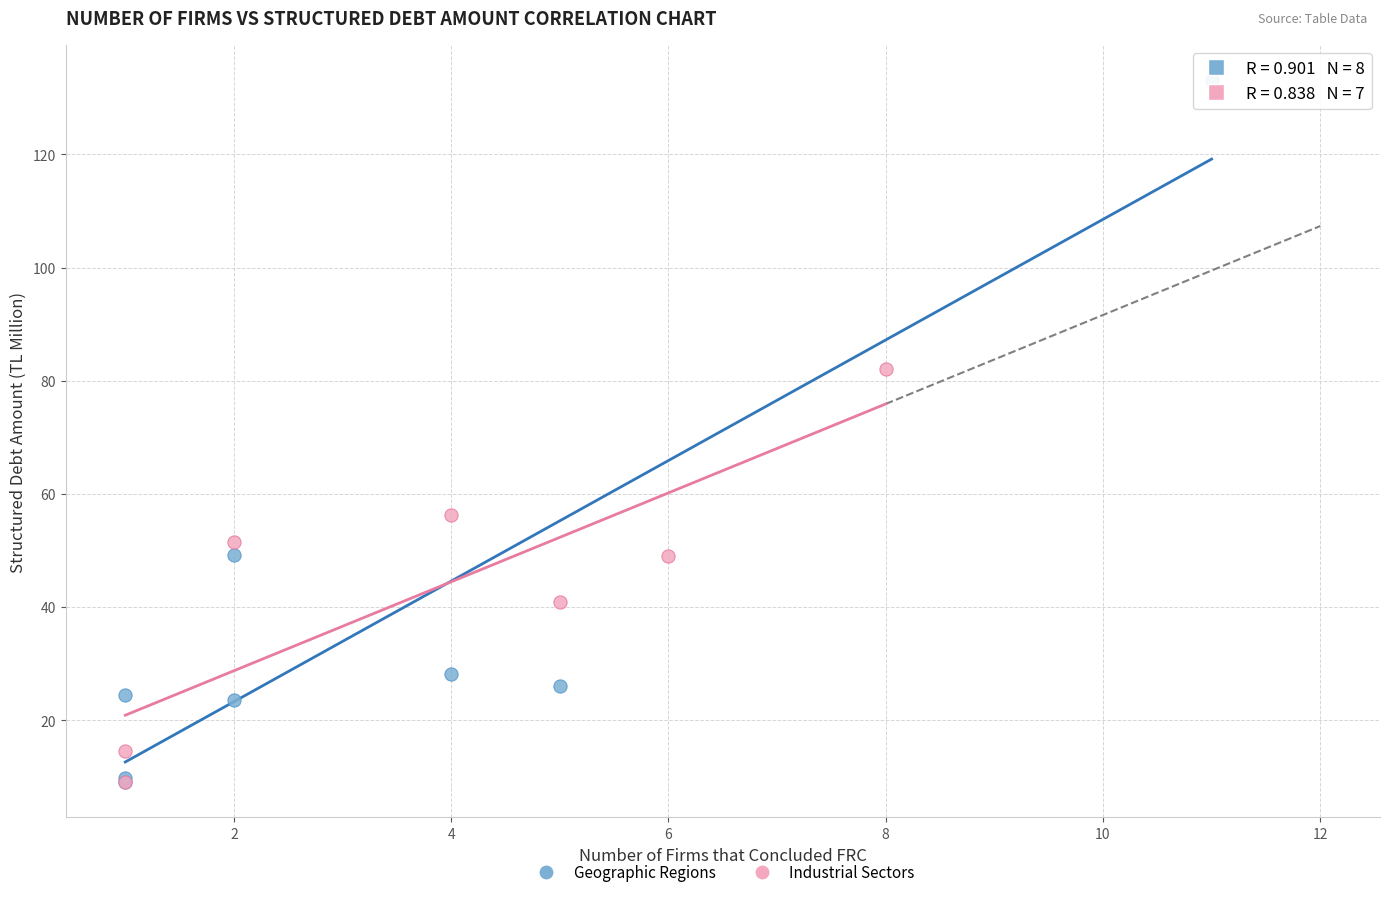

Which series has the widest spread of Y values?

Geographic Regions